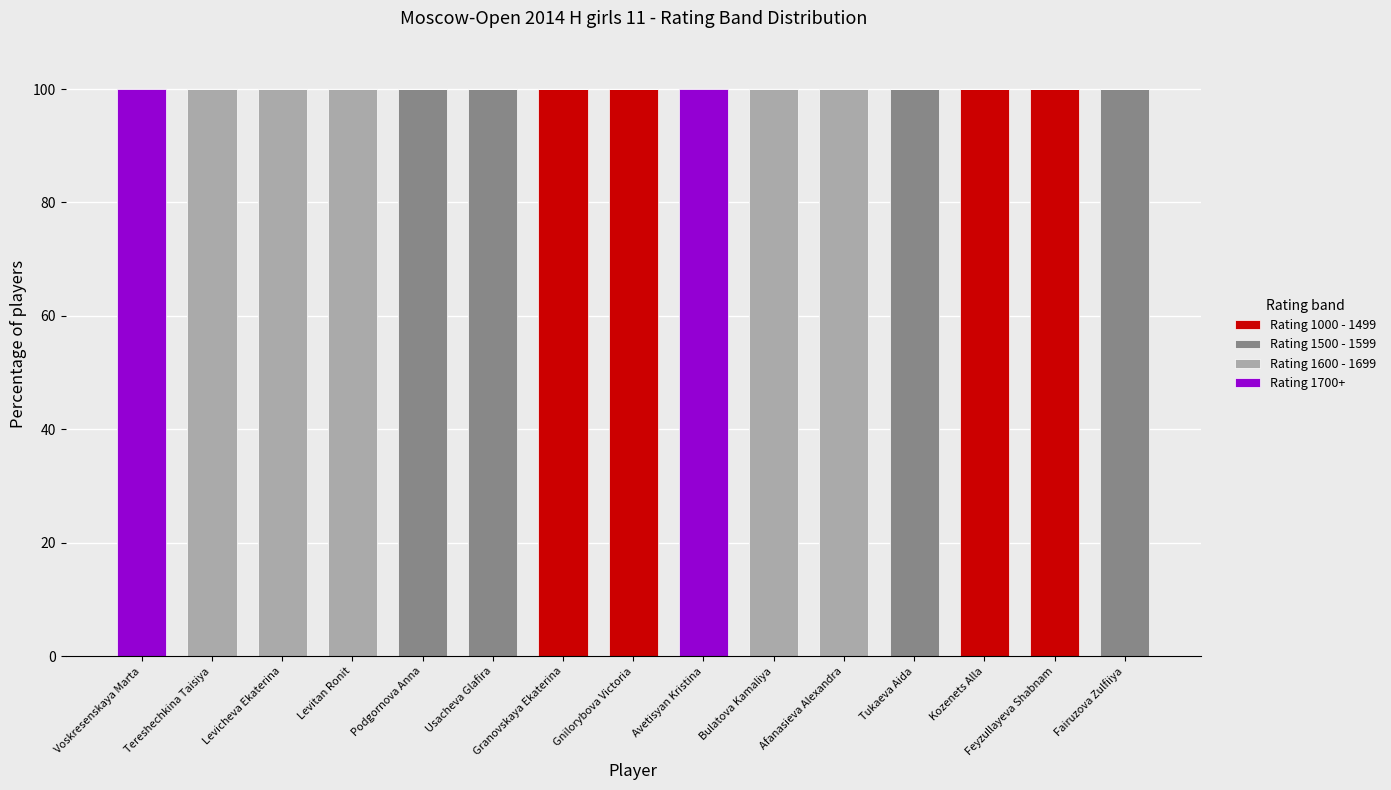

Count the Rating 1000 - 1499 values in the range 0 to 100.

15